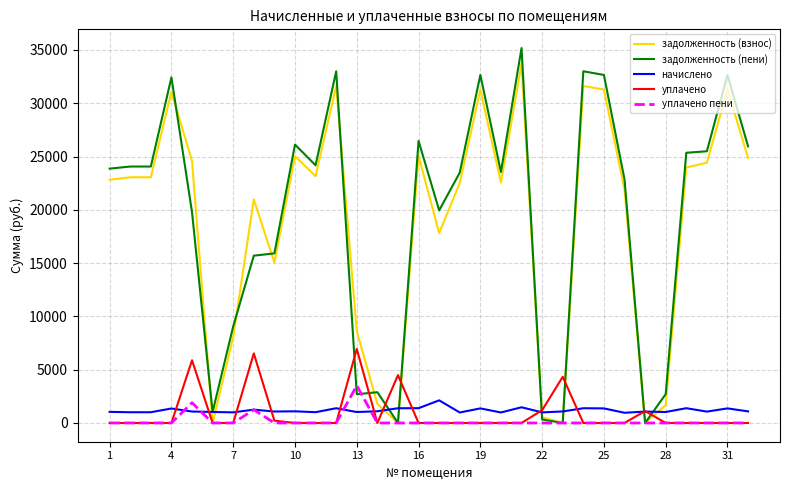

What is the greatest value displayed?

35174.9